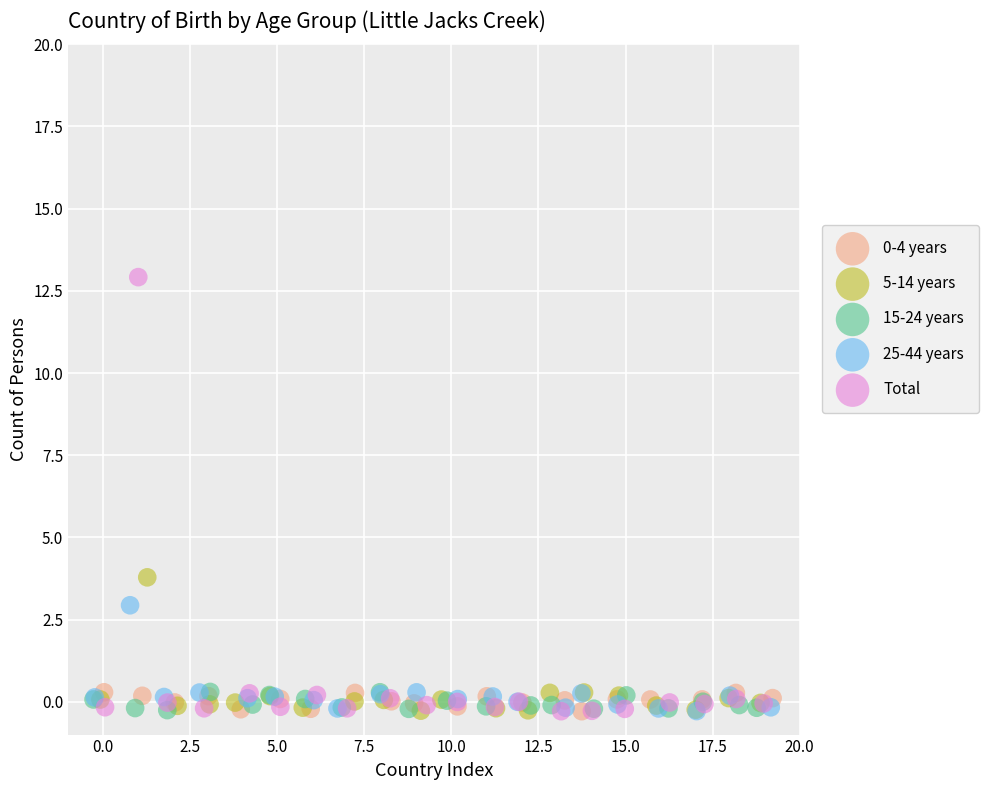

Which series reaches the maximum Y coordinate?

Total